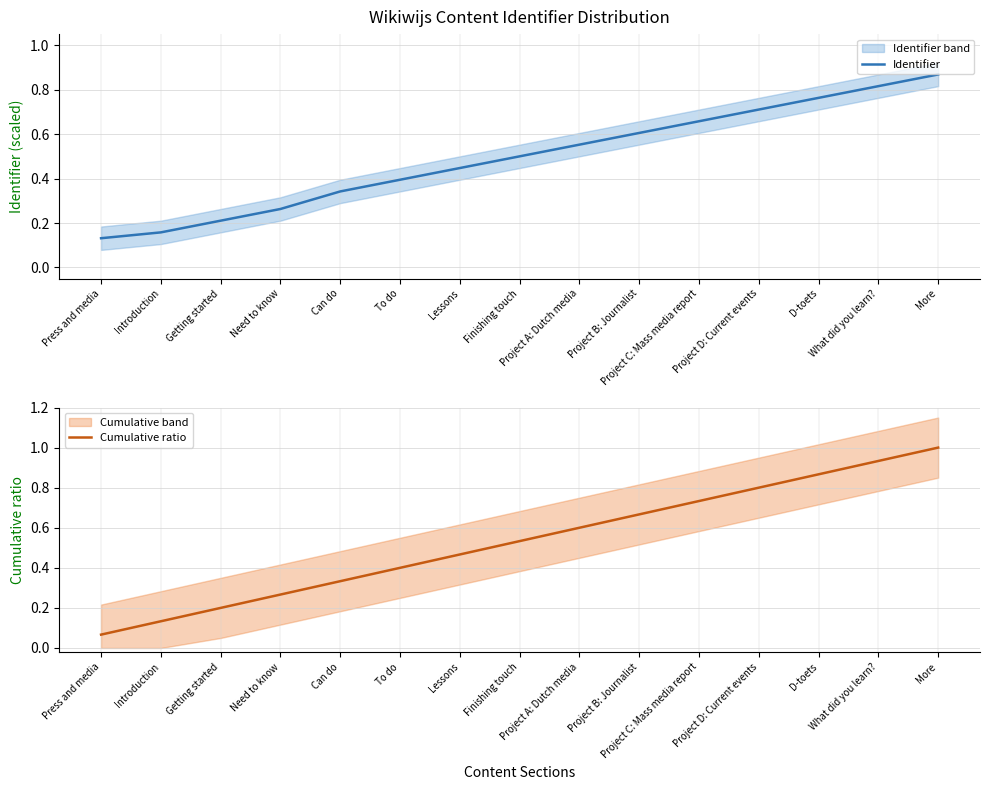

What is the difference between the maximum and minimum values in the Cumulative ratio series?

0.9